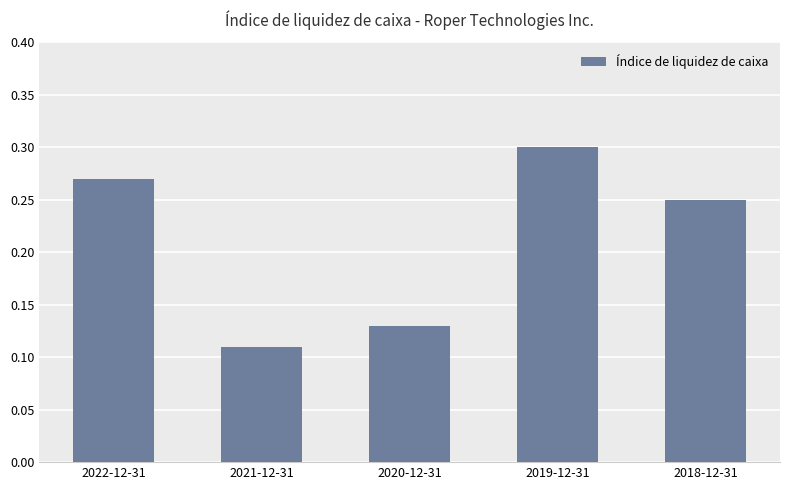

Rank the categories by value from highest to lowest.

2019-12-31, 2022-12-31, 2018-12-31, 2020-12-31, 2021-12-31